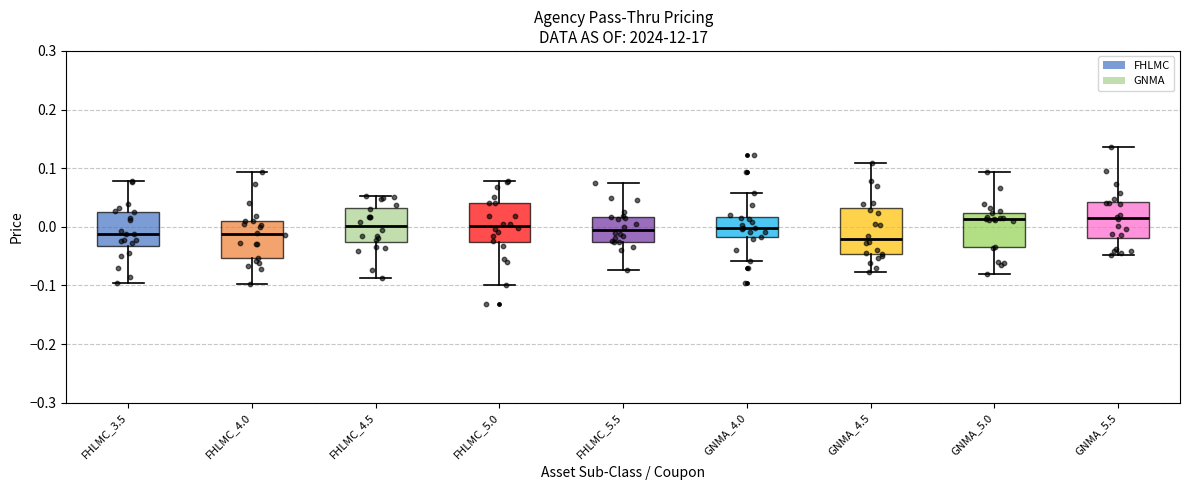

Which box is the tallest, from its lower edge to its upper edge?

GNMA_4.5